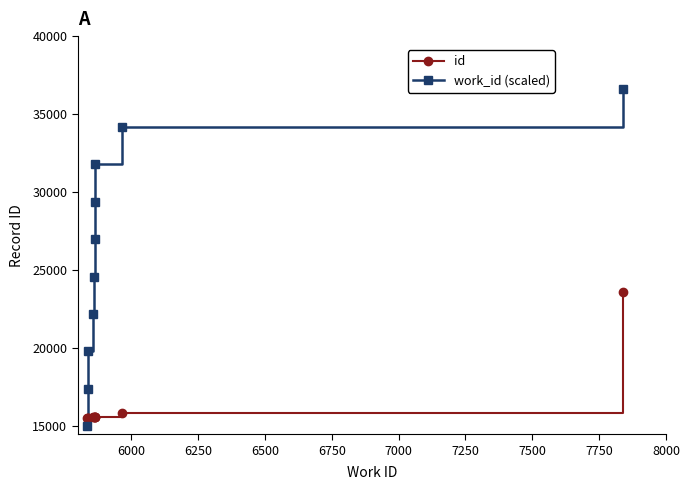

How many intersections are there between work_id (scaled) and id?

1